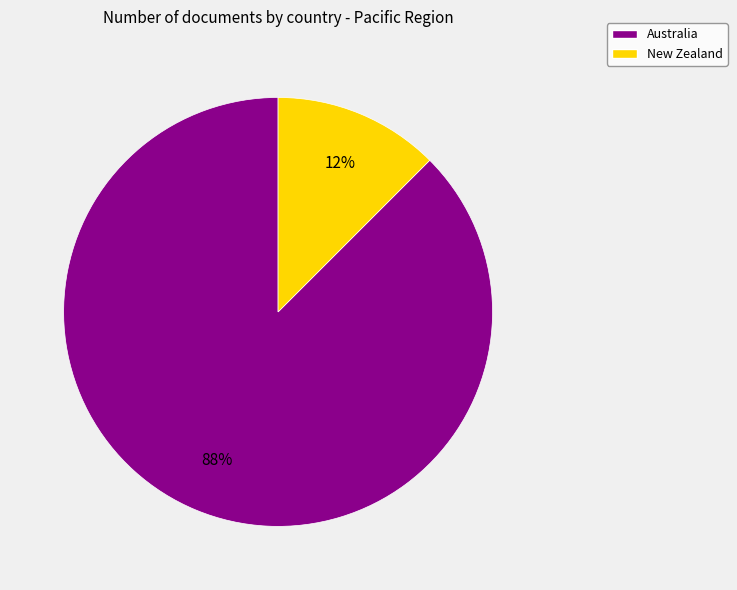

Rank the categories by value from lowest to highest.

New Zealand, Australia